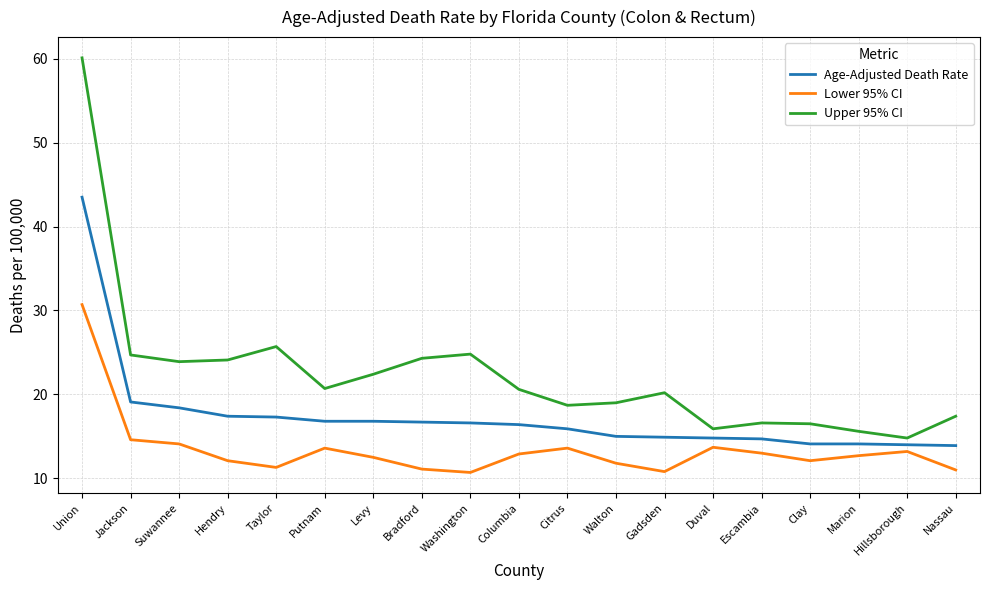

Is it true that Age-Adjusted Death Rate equals 20.6 at Clay?

False